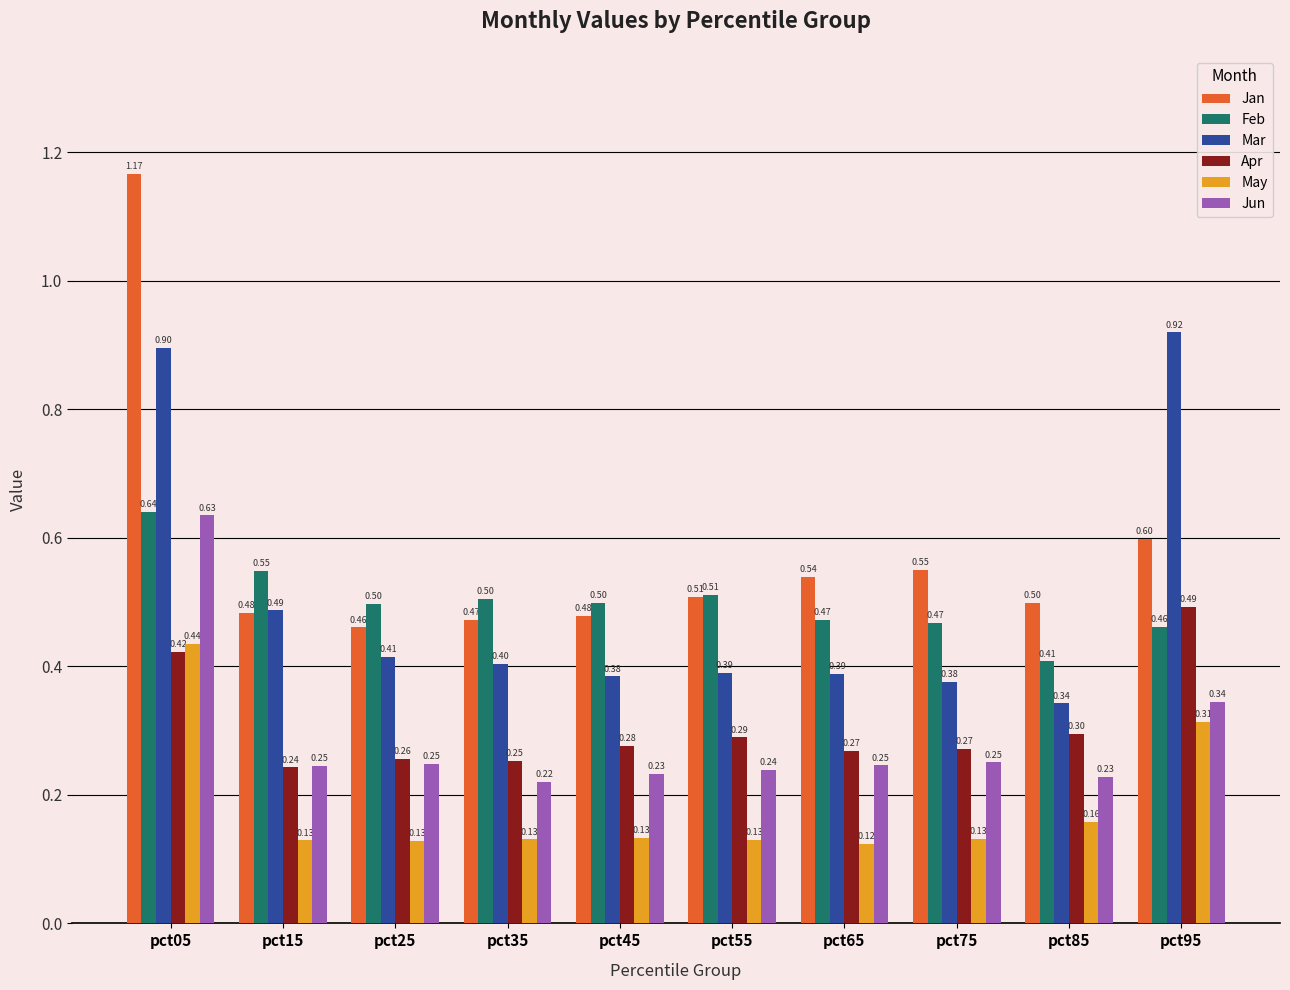

Is the value of Jun at pct25 greater than the value of Feb at pct05?

No